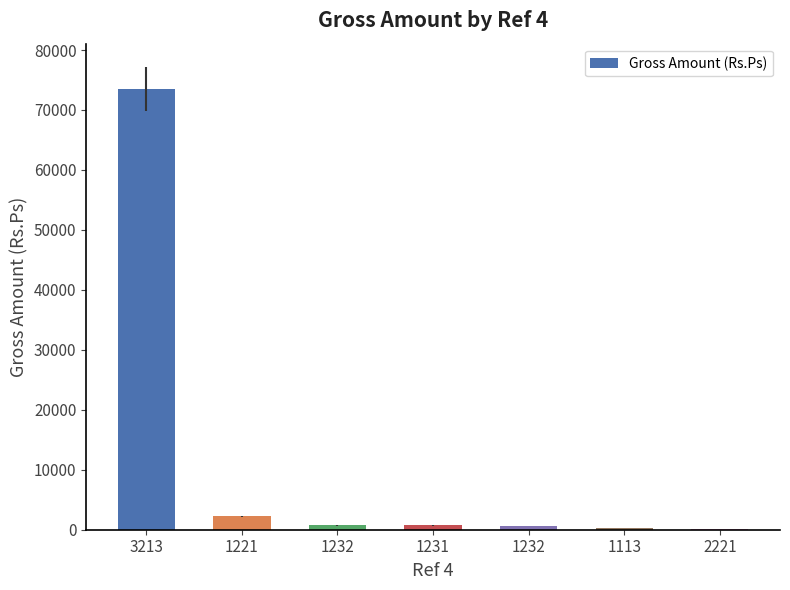

At which label is the value closest to 36815?

1221